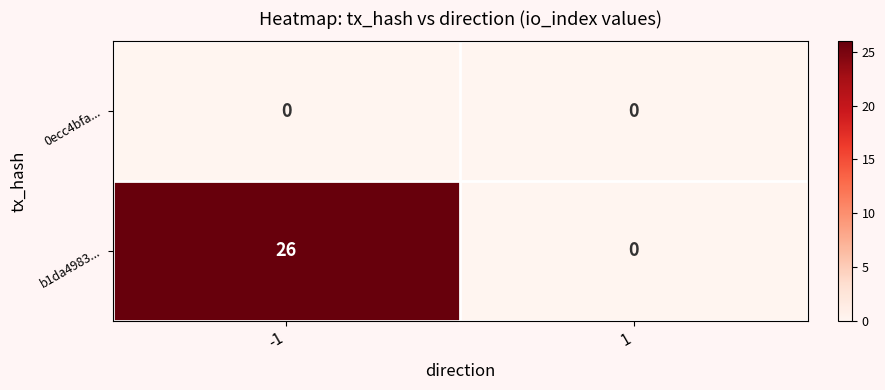

Which series has the largest range (max minus min)?

b1da4983...